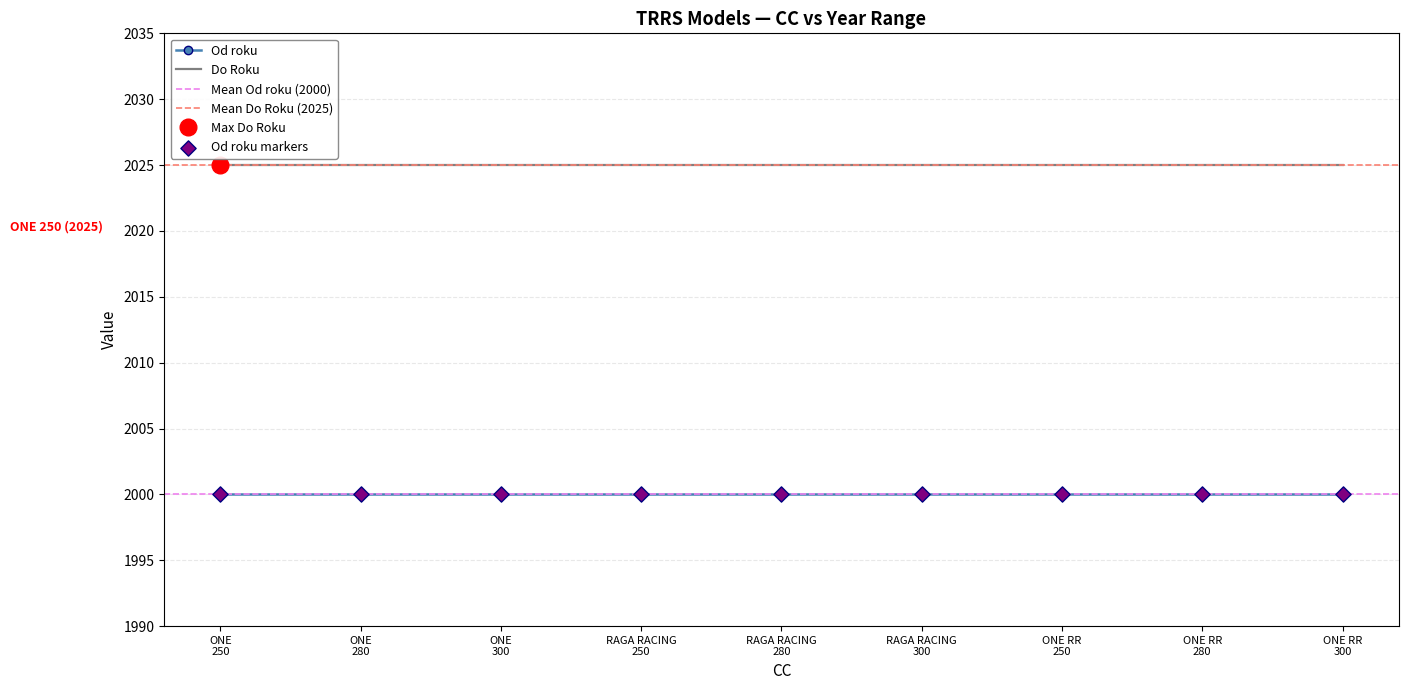

Which series has the largest total across all categories?

Do Roku